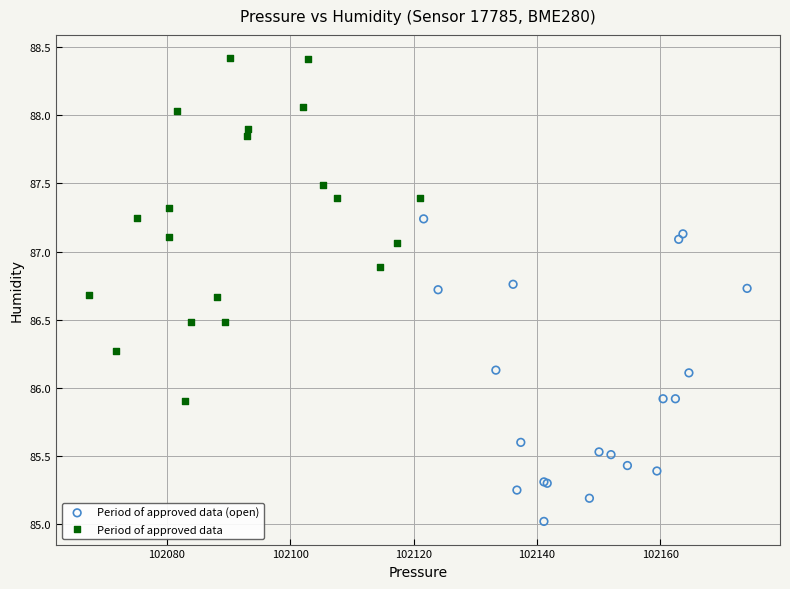

Which series reaches the maximum Y coordinate?

Period of approved data